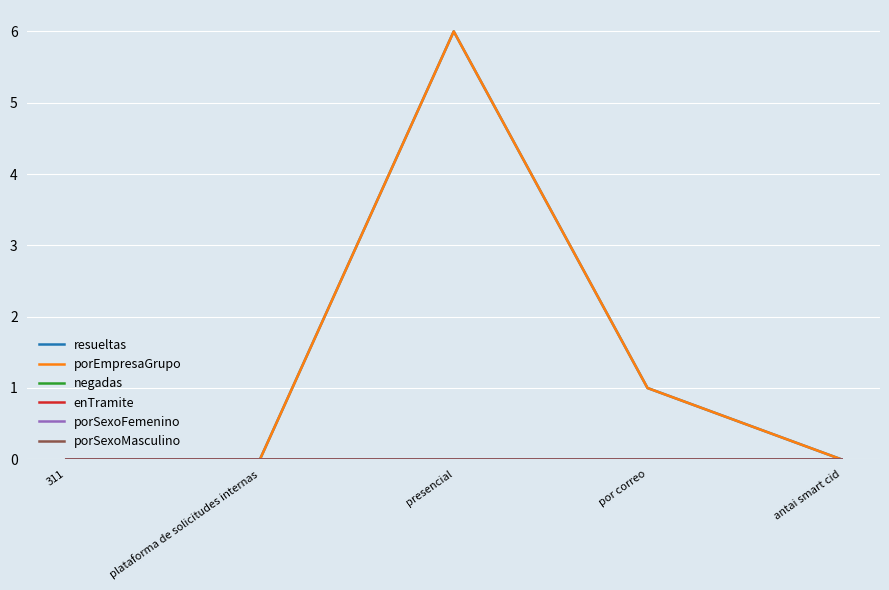

Is this an area chart (filled region under the line)?

No